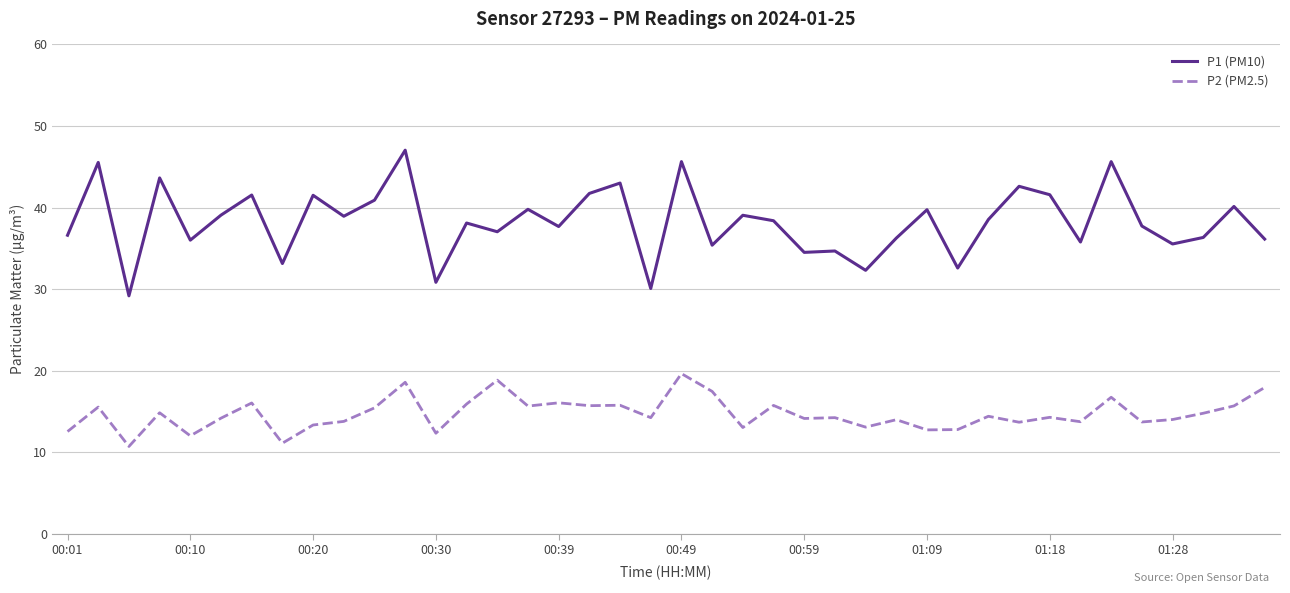

True or false: P2 (PM2.5) and P1 (PM10) cross at least once.

False